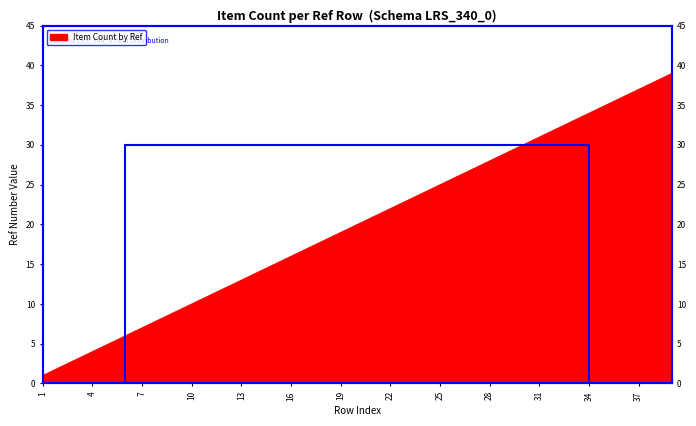

What is the sum of the values at 2 and 5?

7